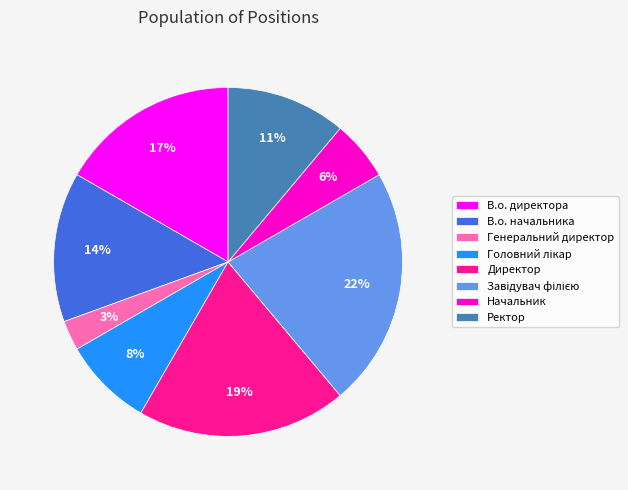

Is it true that Директор is 19% of the pie?

True